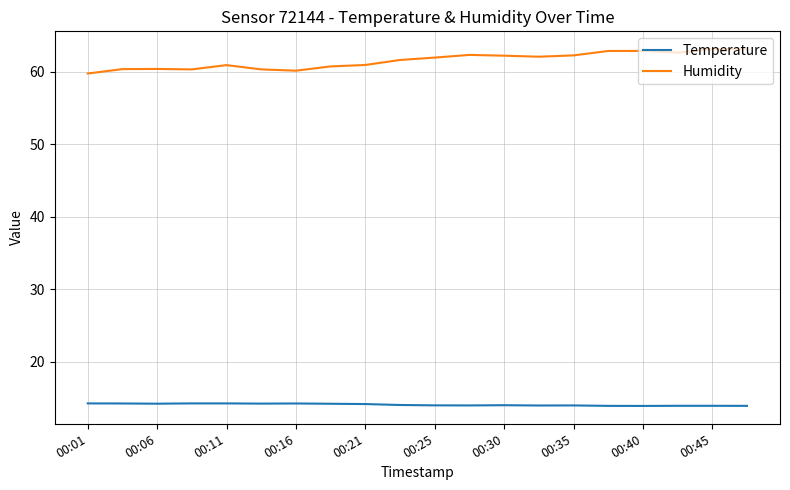

What is the smallest value displayed?

13.9